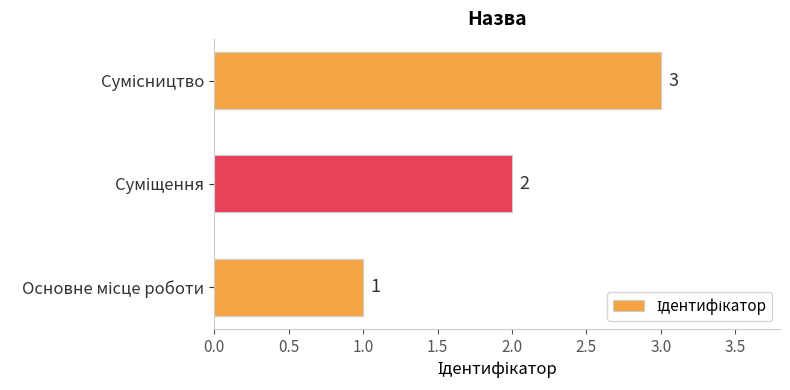

Does the chart contain stacked bars?

No